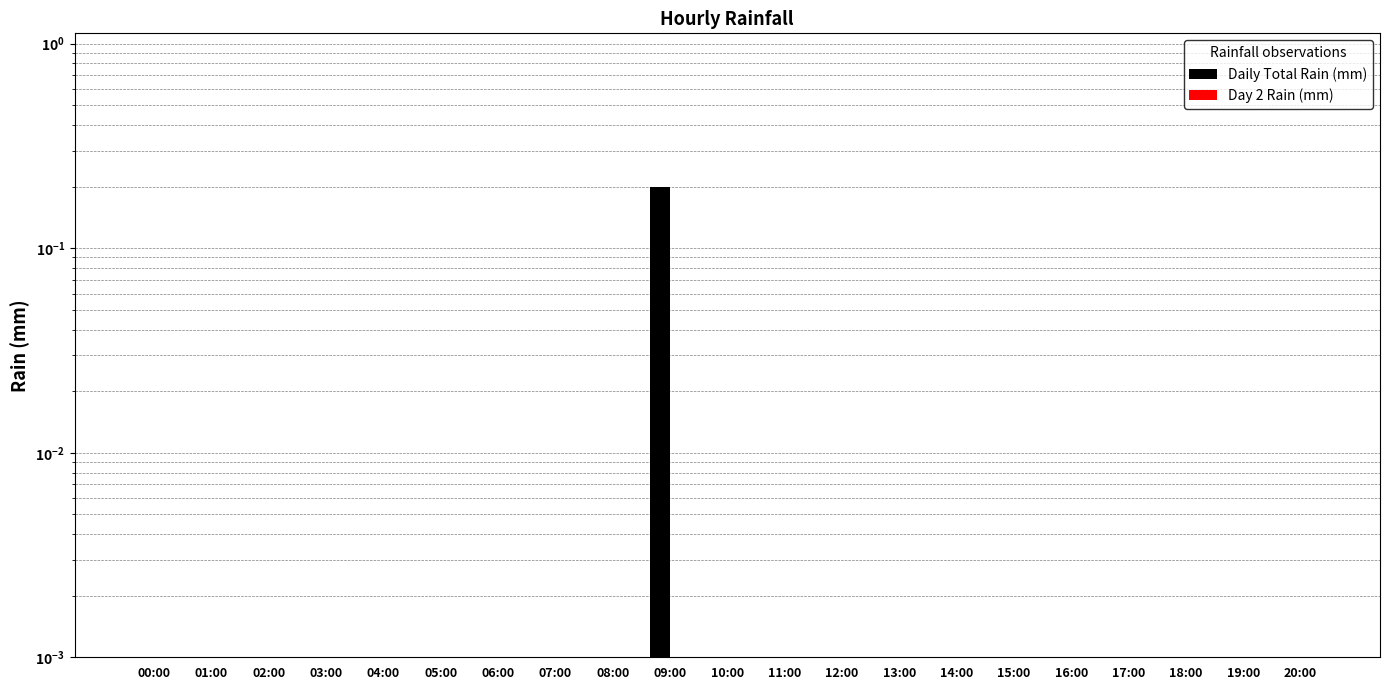

Which has a higher value, 11:00 or 06:00?

11:00